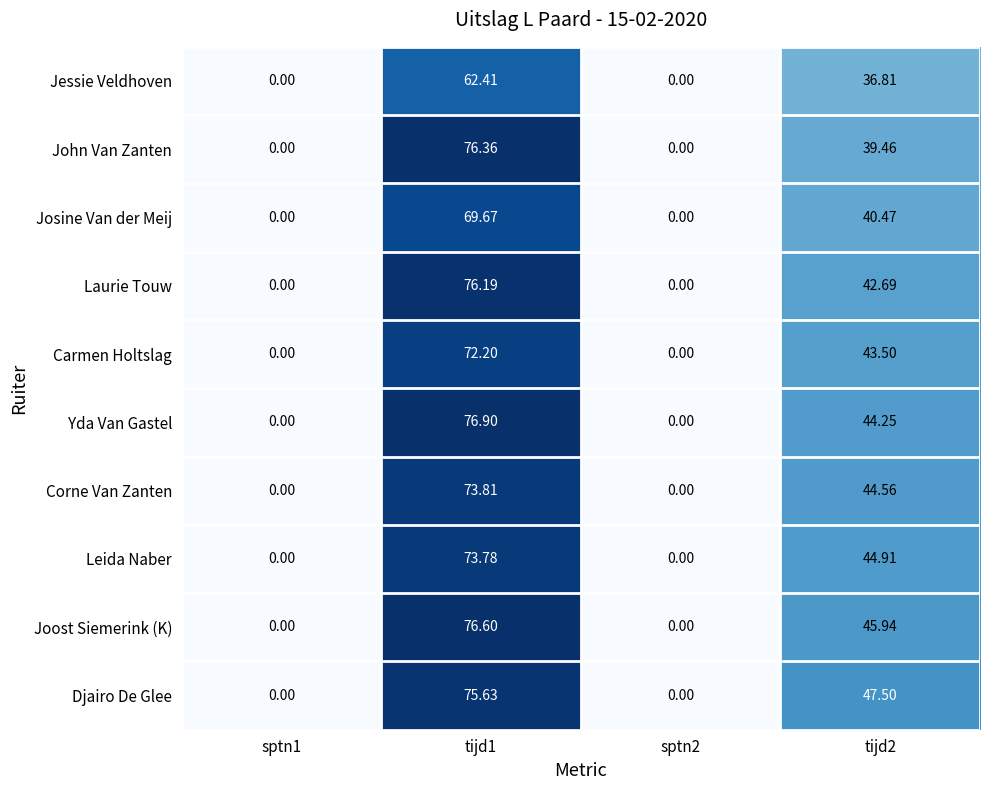

At tijd1, list the series in order from smallest to largest.

Jessie Veldhoven, Josine Van der Meij, Carmen Holtslag, Leida Naber, Corne Van Zanten, Djairo De Glee, Laurie Touw, John Van Zanten, Joost Siemerink (K), Yda Van Gastel